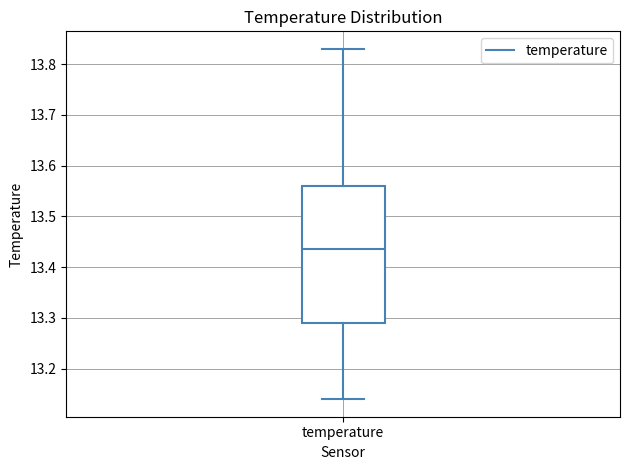

Transcribe this box plot: give where the median line is, the range the box spans, and where the two whiskers end, as read against the y-axis. The values are not printed on the chart, so give them approximately, as read against the axis.

median 13.44, box 13.29 to 13.56, whiskers 13.14 to 13.83